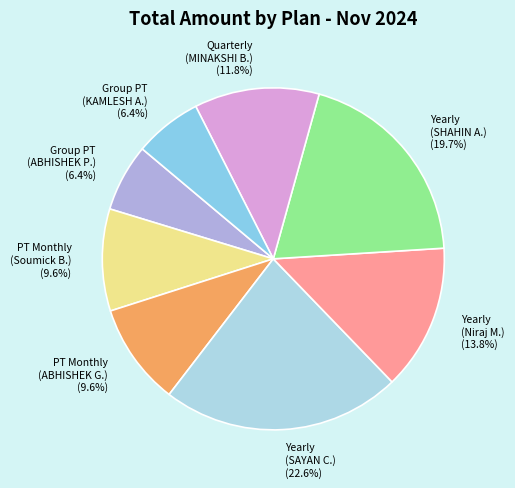

Which category has the biggest portion of the pie?

Yearly (SAYAN C.)